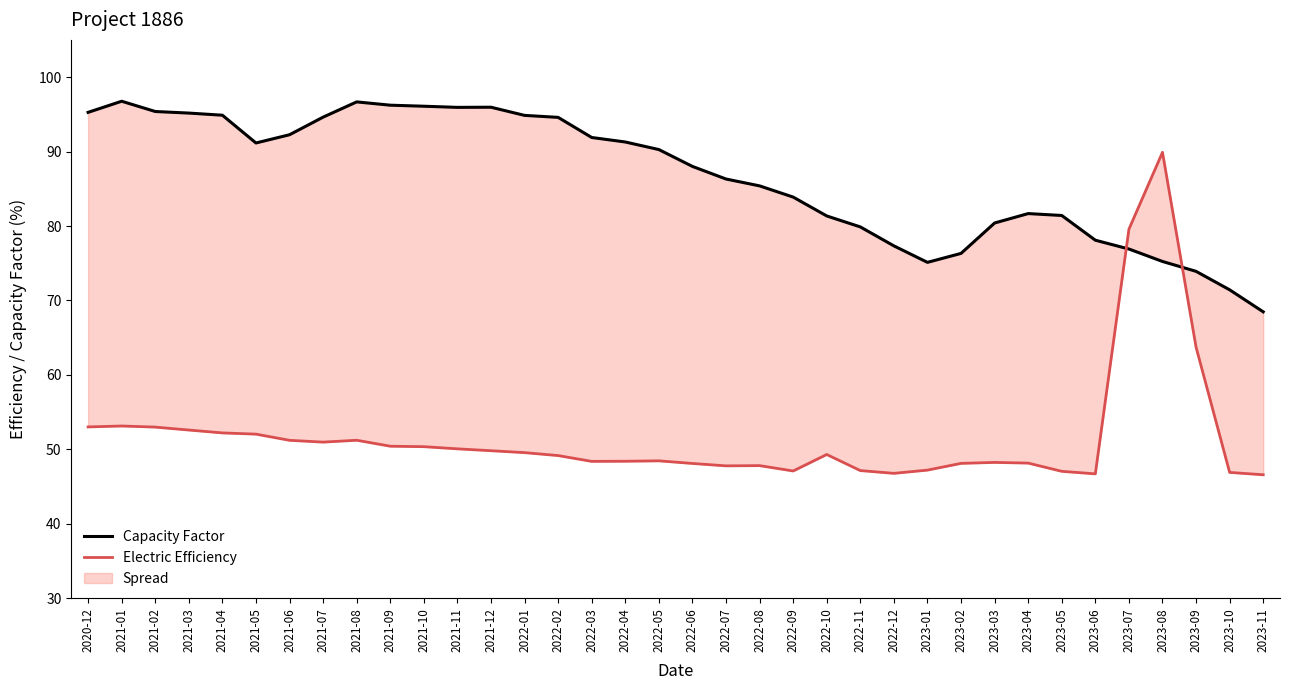

Rank the series by their average value, from highest to lowest.

Capacity Factor, Electric Efficiency